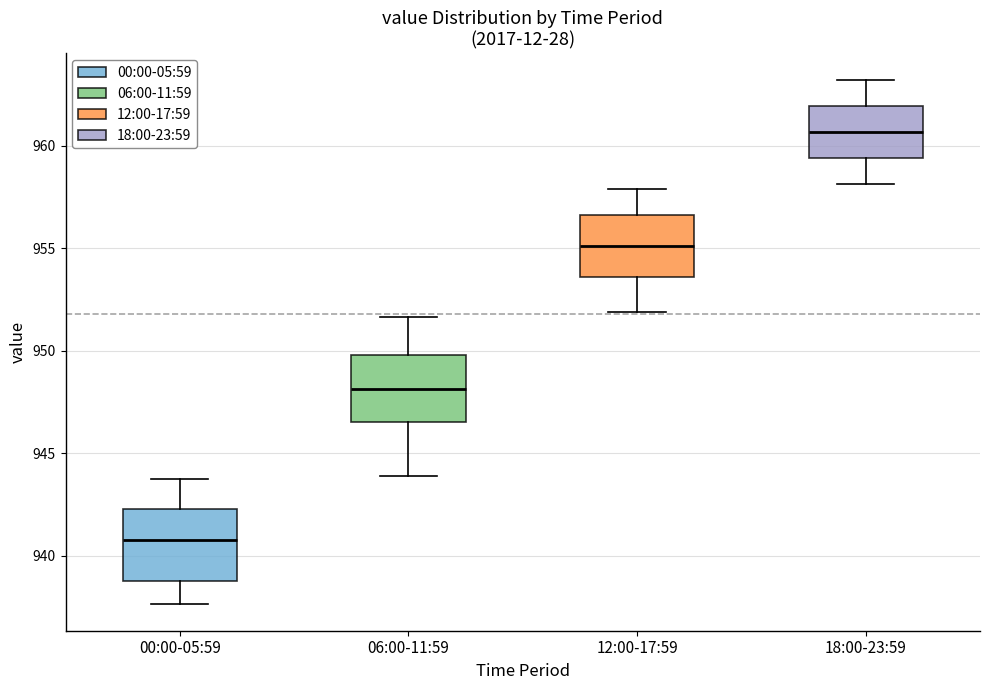

Reading left to right, read every box against the y-axis: the position of its median line, the range the box covers, and the ends of its whiskers. The values are not printed on the chart, so give them approximately, as read against the axis.

00:00-05:59: median 941.0, box 939.0 to 942.5, whiskers 937.5 to 943.5
06:00-11:59: median 948.0, box 946.5 to 950.0, whiskers 944.0 to 951.5
12:00-17:59: median 955.0, box 953.5 to 956.5, whiskers 952.0 to 958.0
18:00-23:59: median 960.5, box 959.5 to 962.0, whiskers 958.0 to 963.0